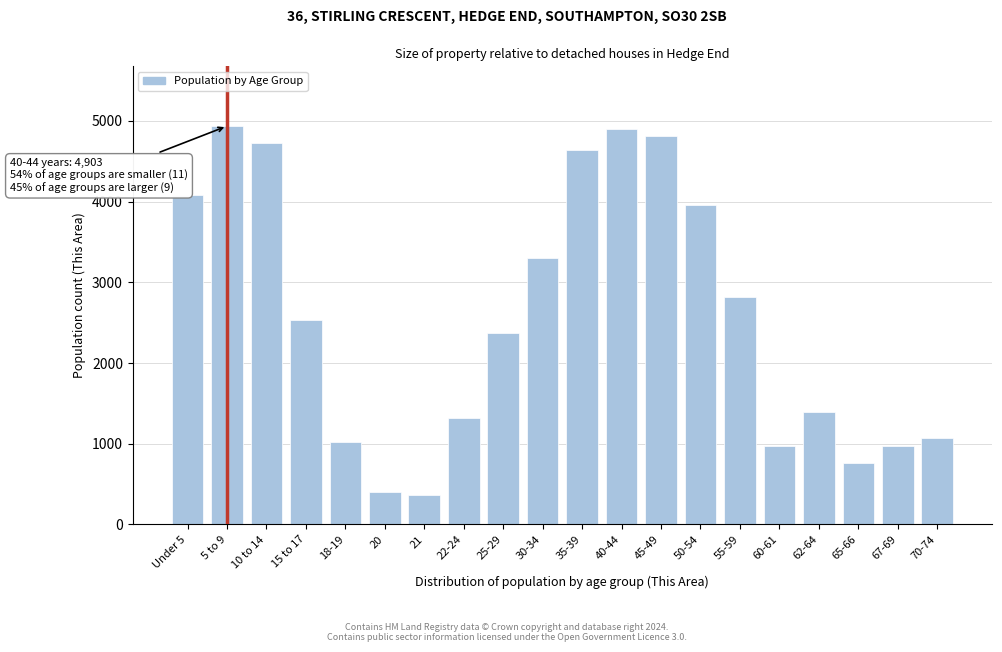

What is the value of the 18th bar from the left?

759